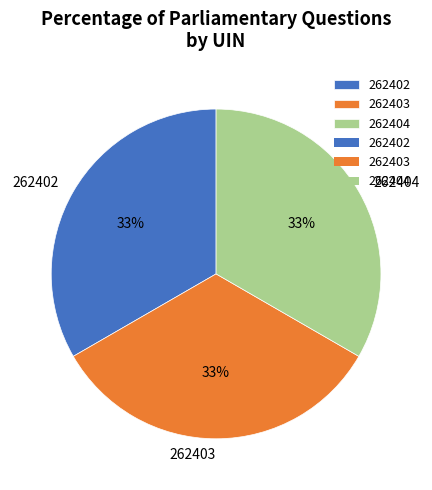

Is it true that 262402 is 24% of the pie?

False